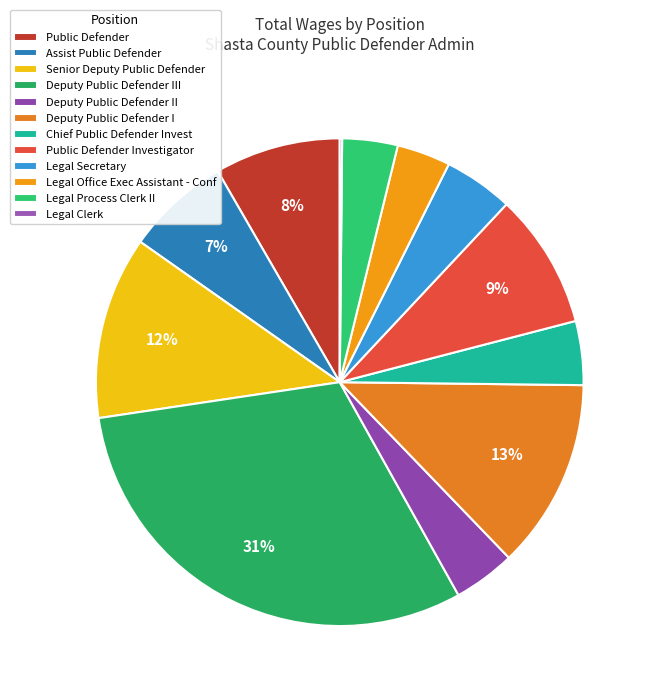

Which slice is the largest?

Deputy Public Defender III